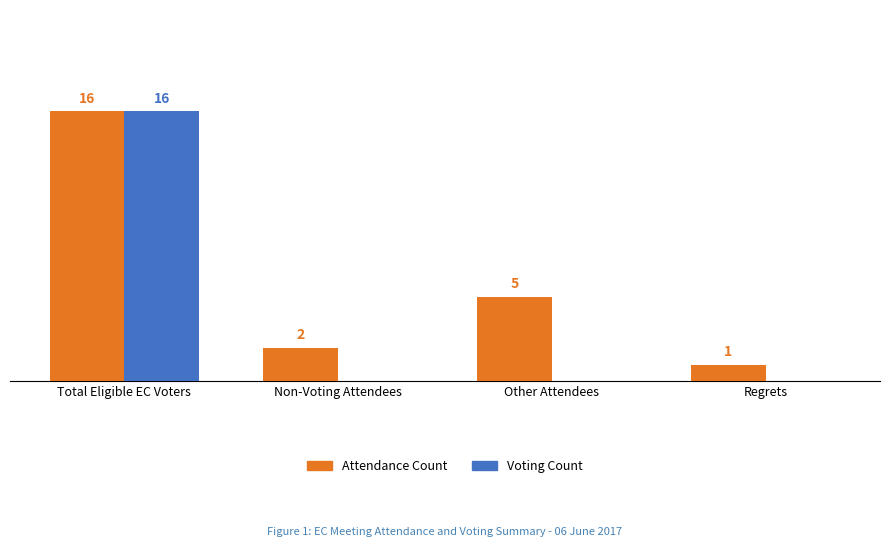

Which series changed the most between Non-Voting Attendees and Other Attendees?

Attendance Count